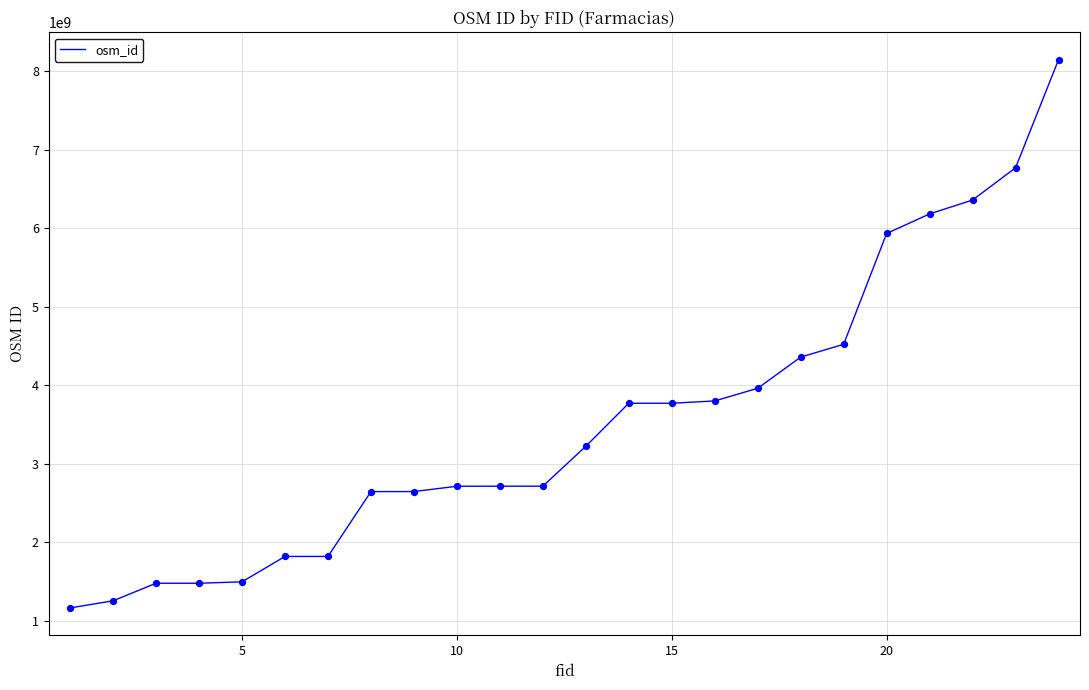

What is the maximum value shown in the chart?

8142838733